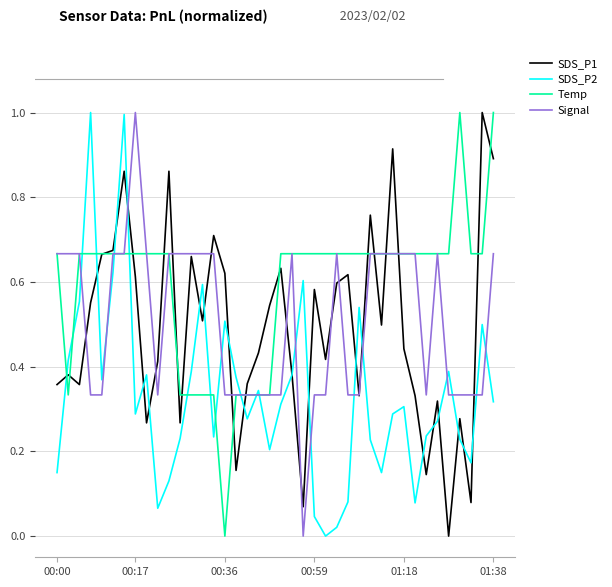

At how many categories does at least one series exceed 0?

40